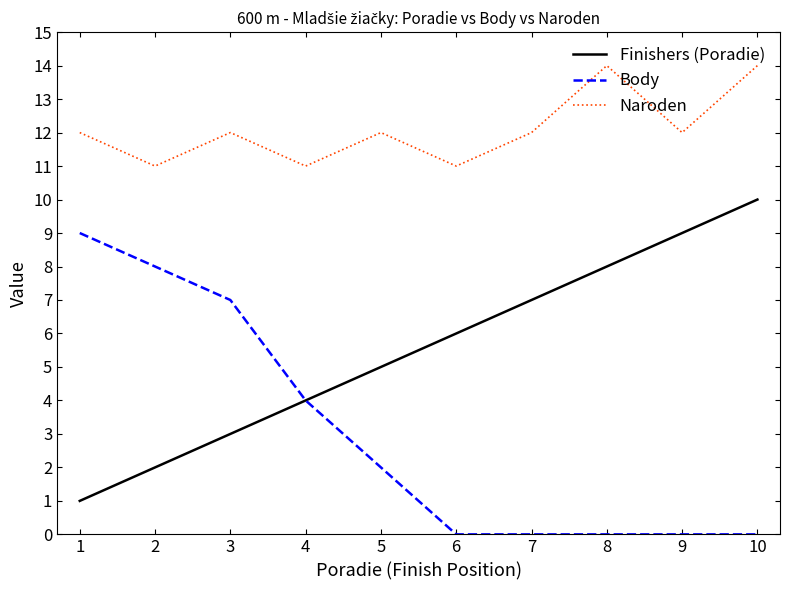

What is the difference between the maximum and minimum values in the Body series?

9